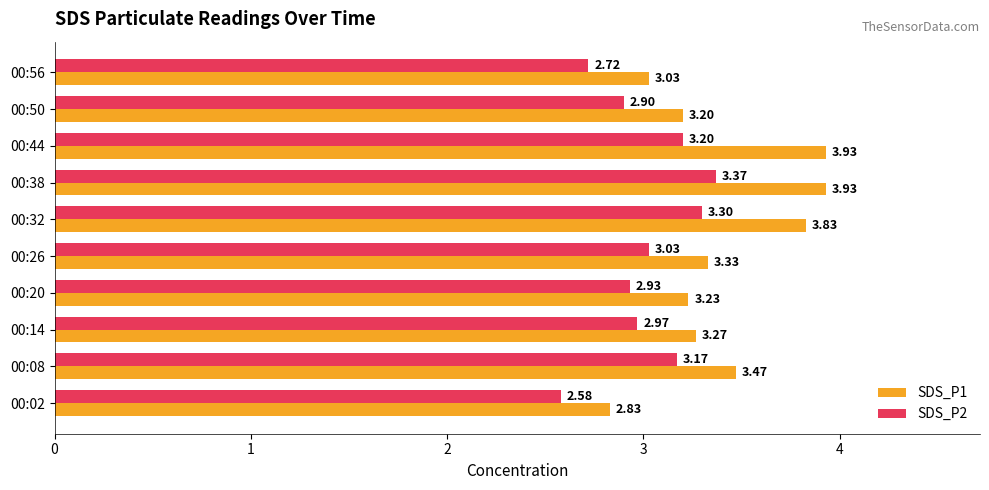

Between 00:38 and 00:44, which series saw the biggest shift?

SDS_P2